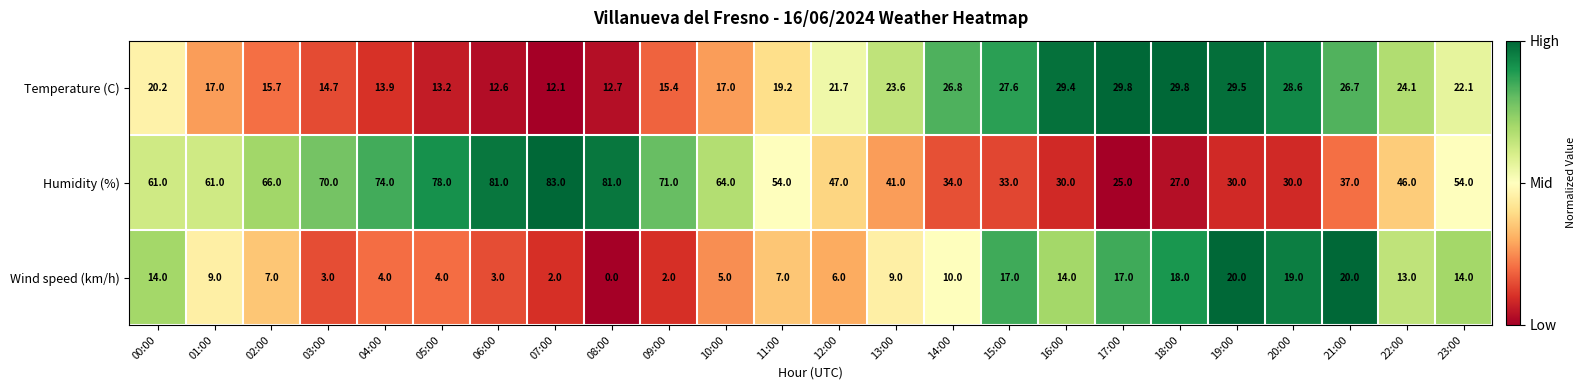

Which series has the largest total across all categories?

Humidity (%)